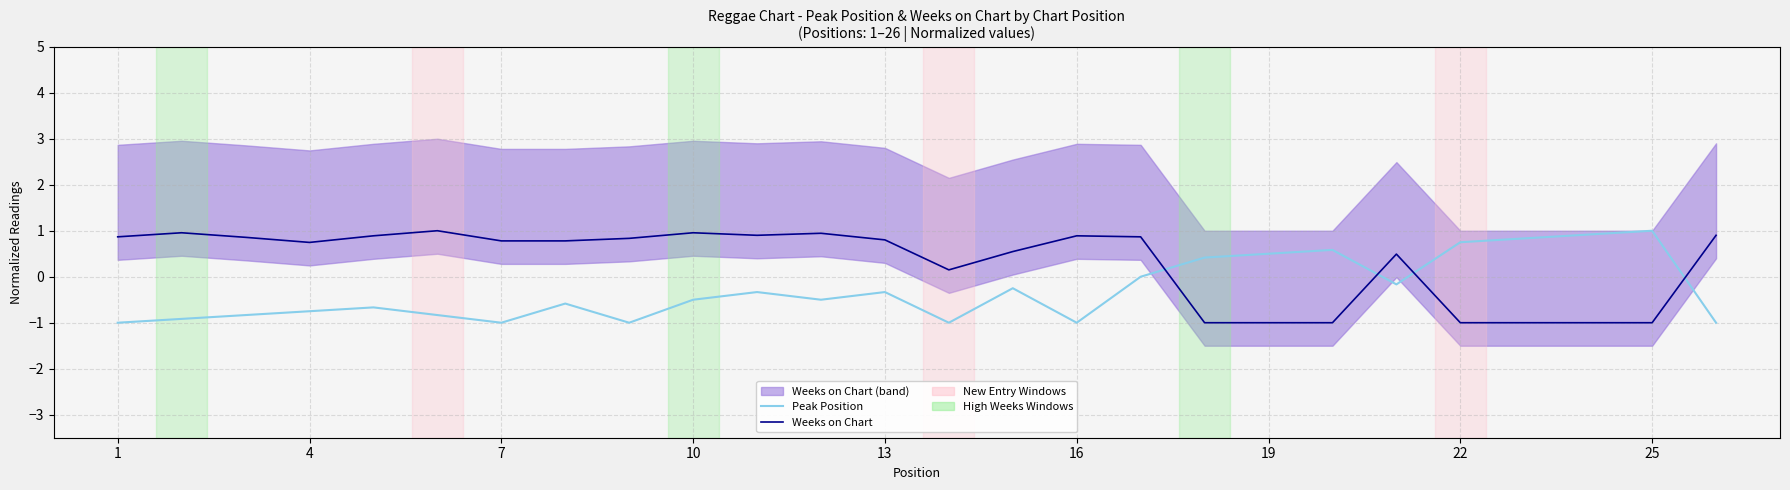

Between 19 and 19, which is larger?

19